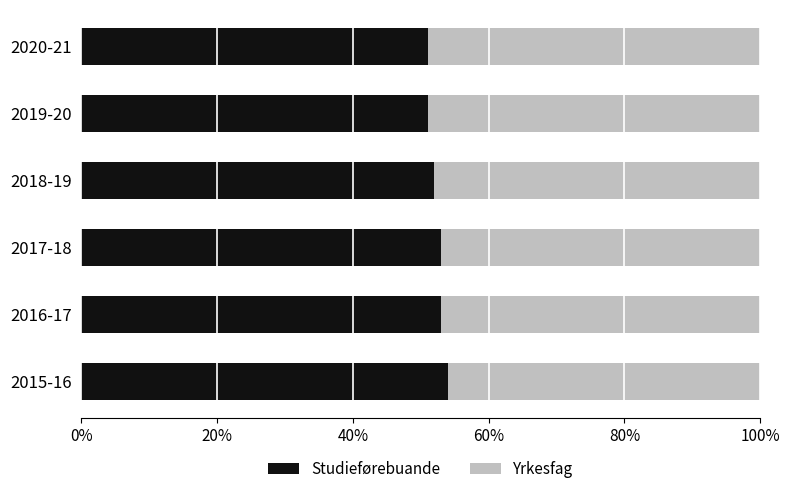

What is the maximum value for Studieførebuande?

54